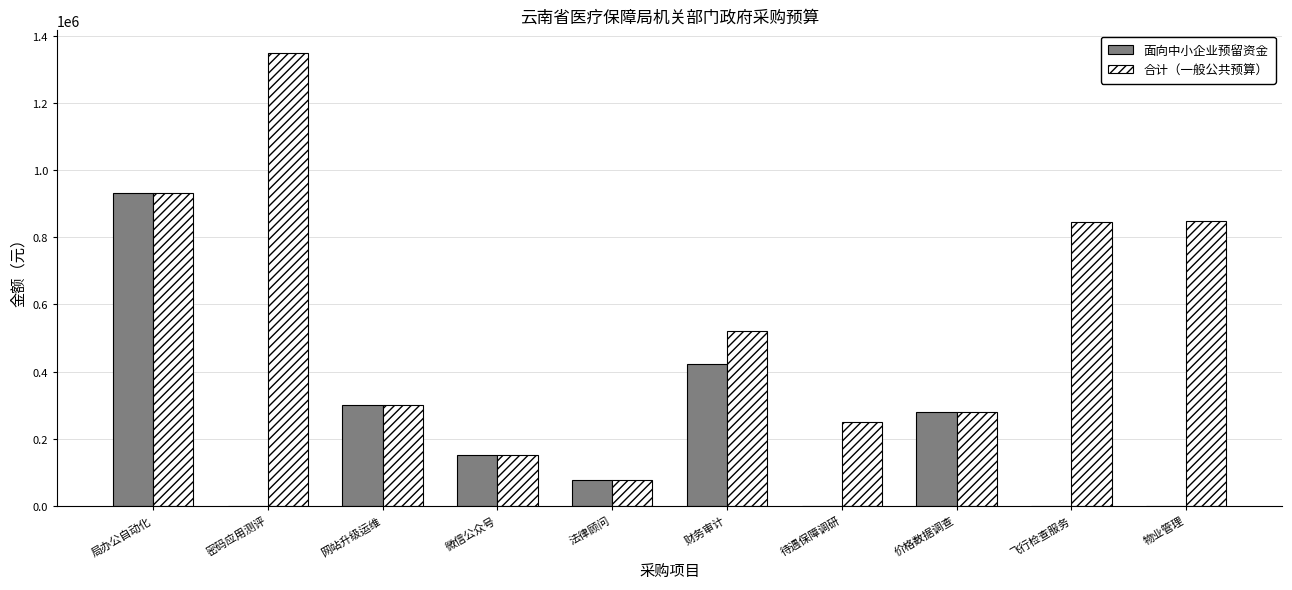

Which series changed the most between 网站升级运维 and 飞行检查服务?

合计（一般公共预算）